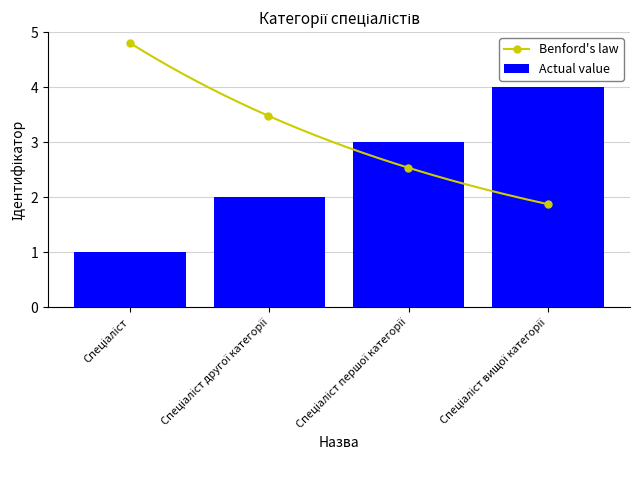

How many bars are there in total?

4